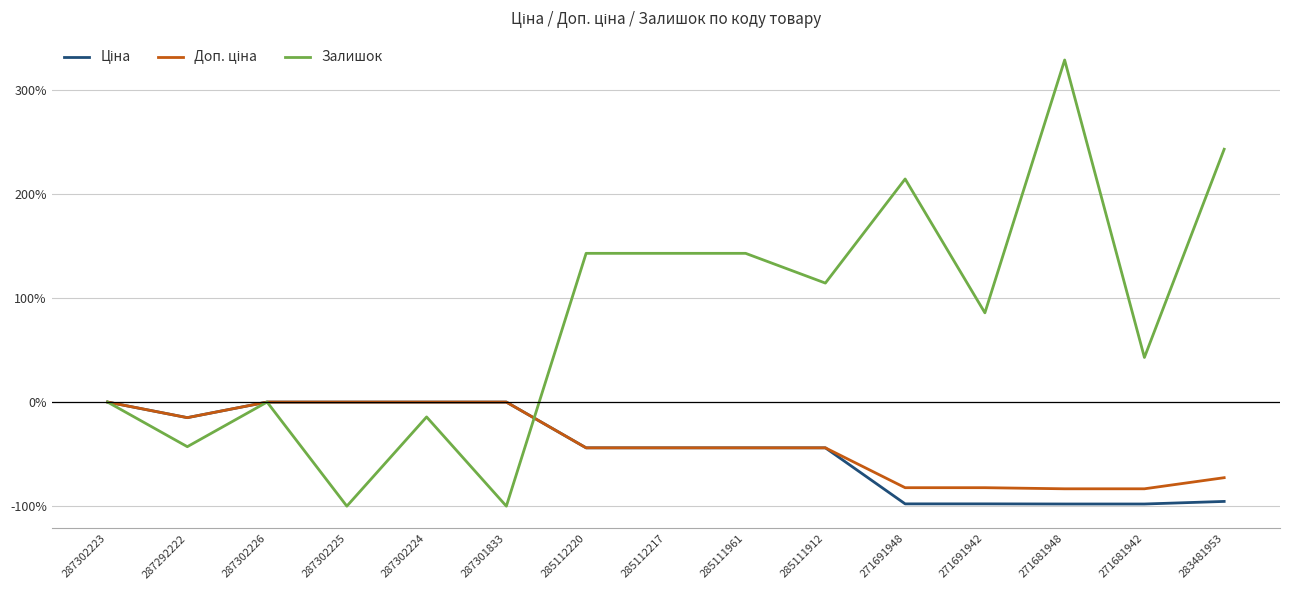

At which label does Залишок first exceed 85?

285112220